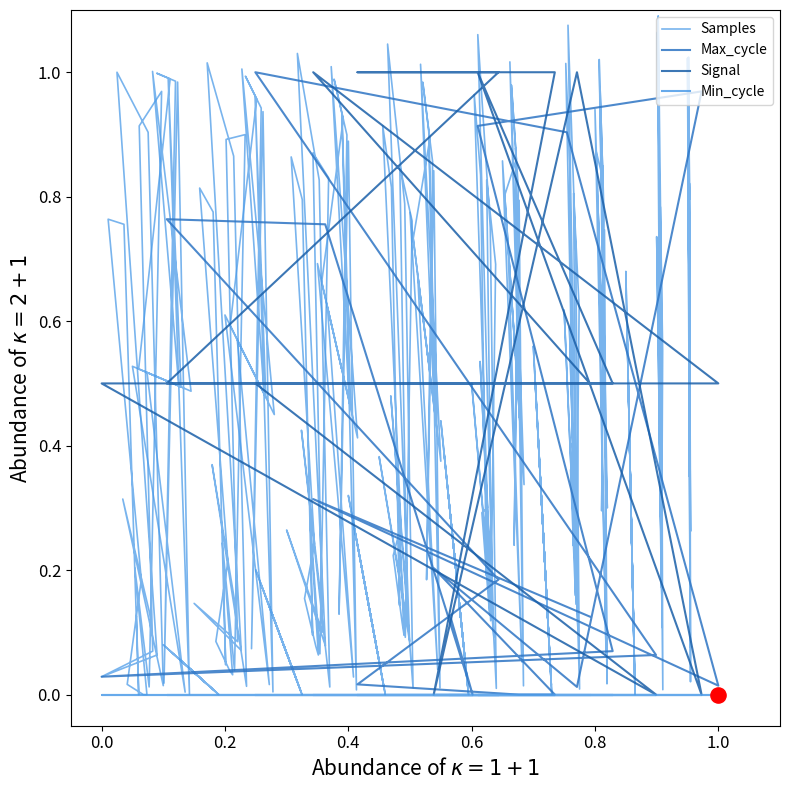

What are all the series names shown in the legend?

Samples, Max_cycle, Signal, Min_cycle